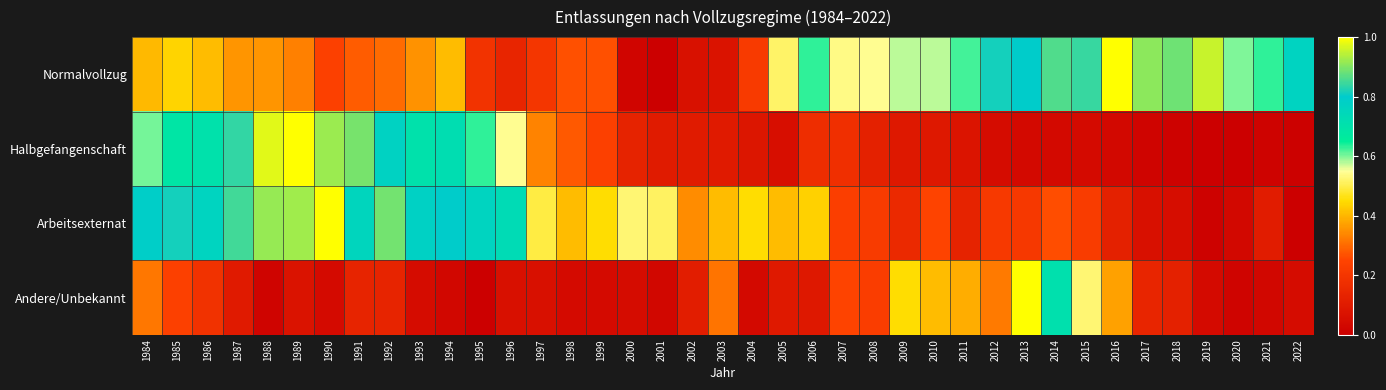

At how many categories does at least one series exceed 0?

39